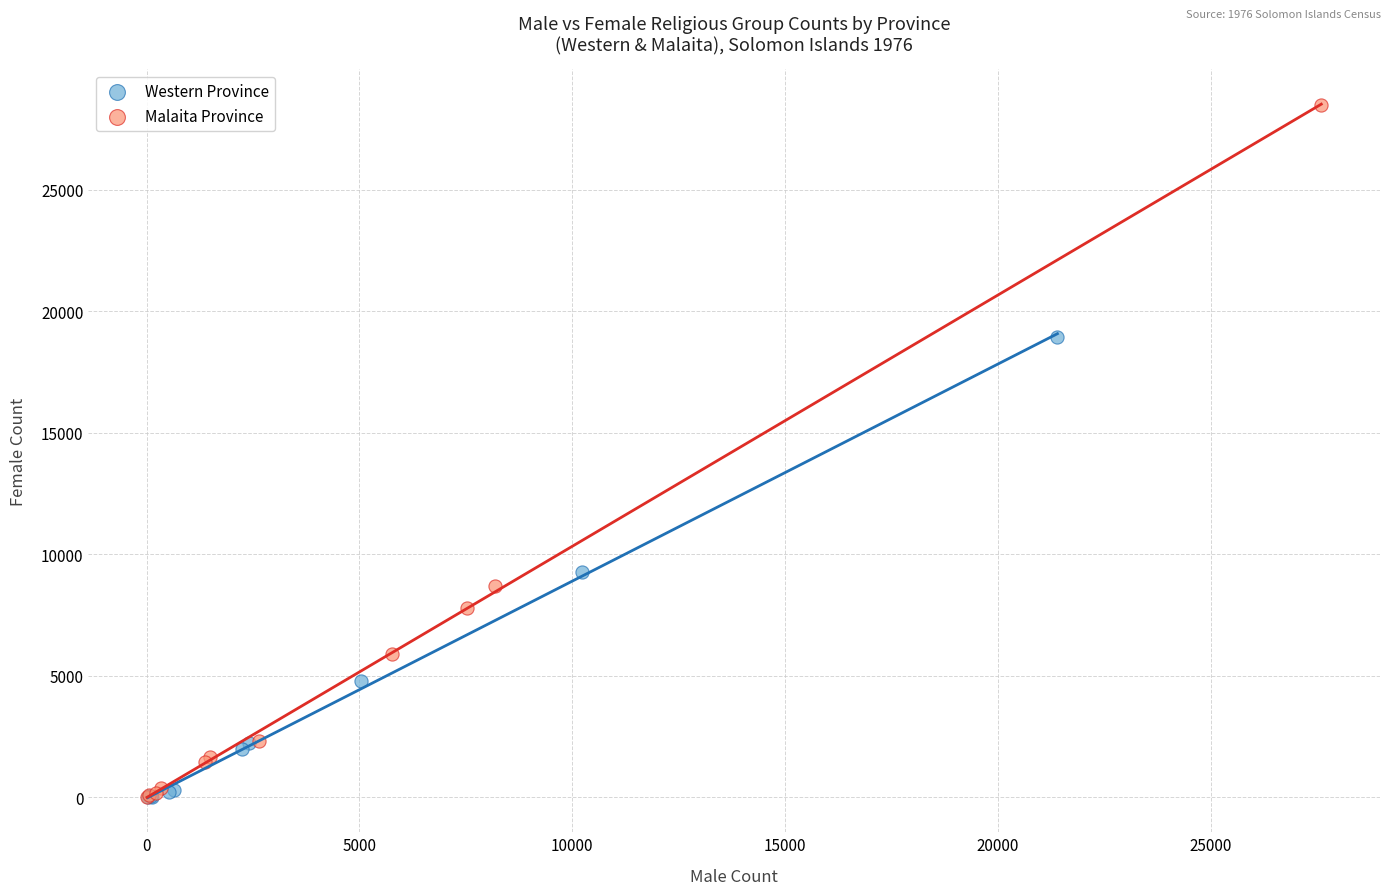

Which series reaches the maximum Y coordinate?

Malaita Province